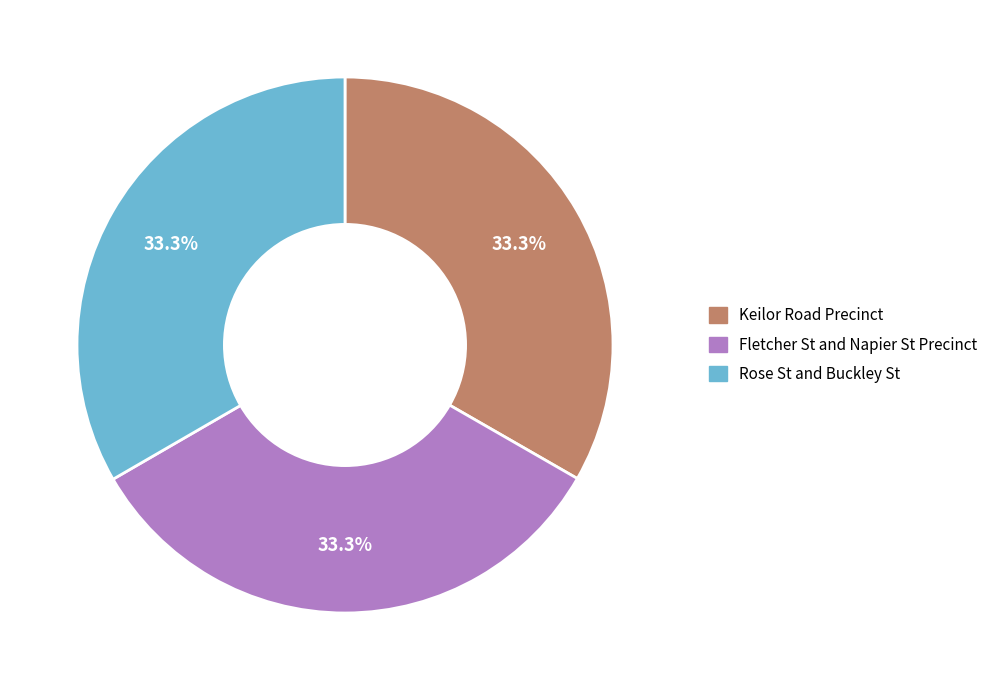

Is there a majority slice in this chart?

No